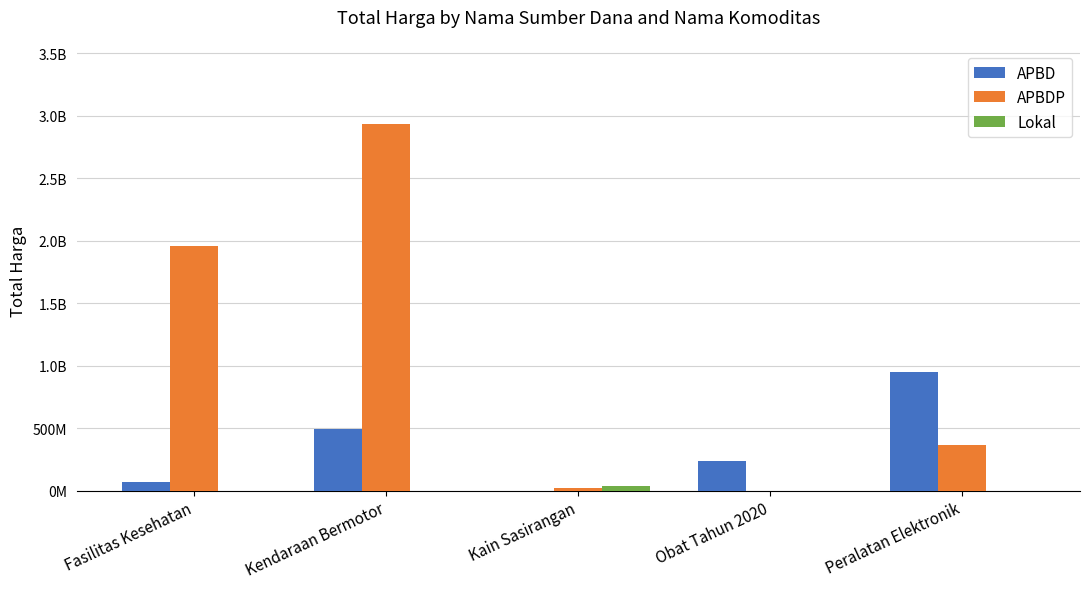

List the series in order of their overall mean, lowest first.

Lokal, APBD, APBDP